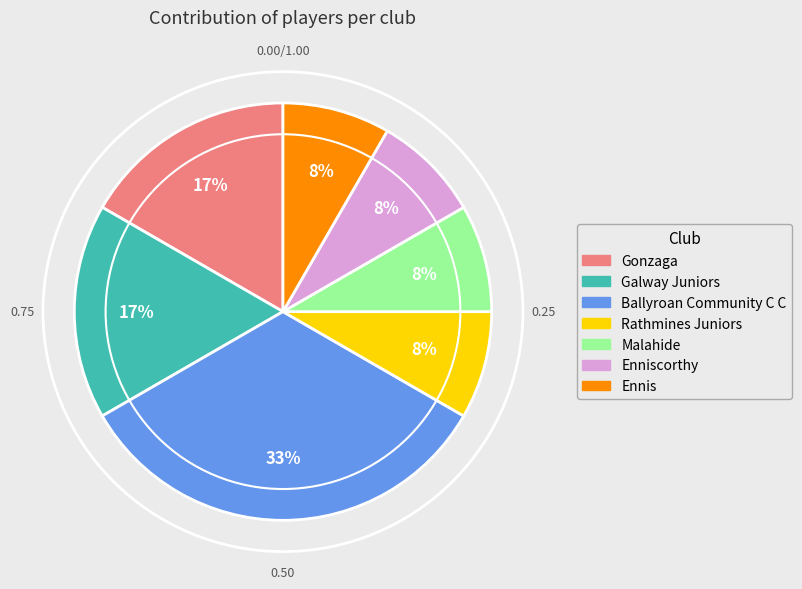

To the nearest percent, what is the average slice percentage?

14%